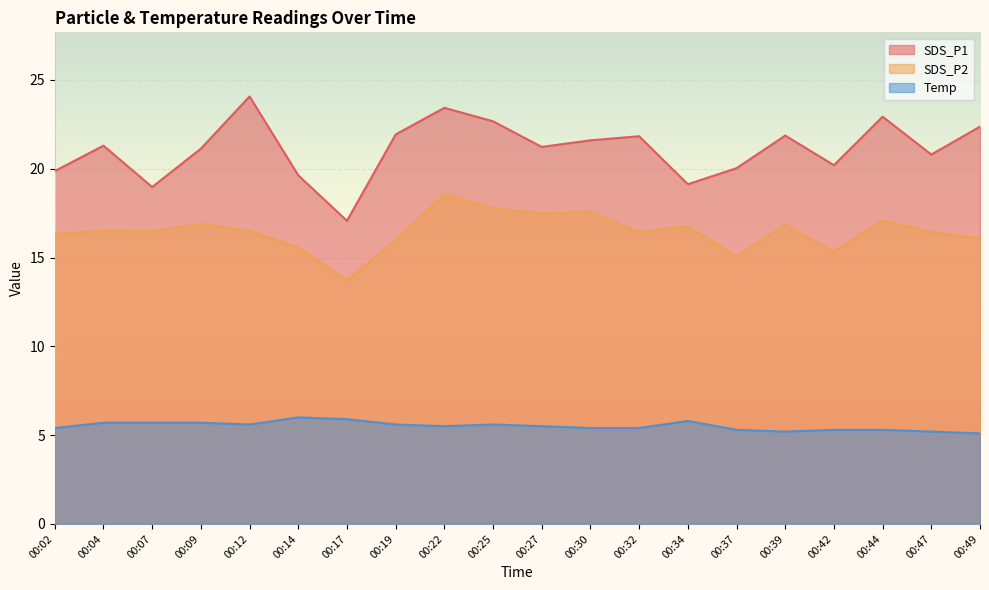

Is it true that Temp equals 9.2 at 00:32?

False